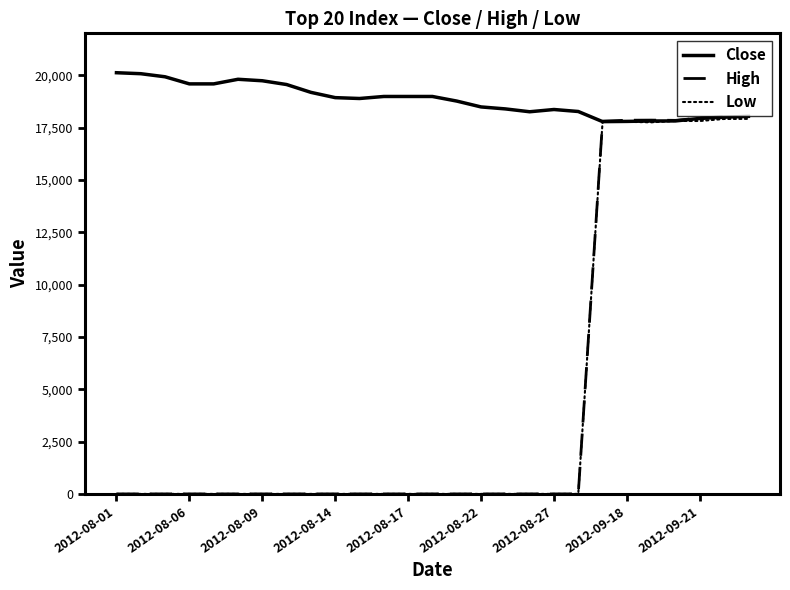

What is the highest value of the Close series?

20118.7